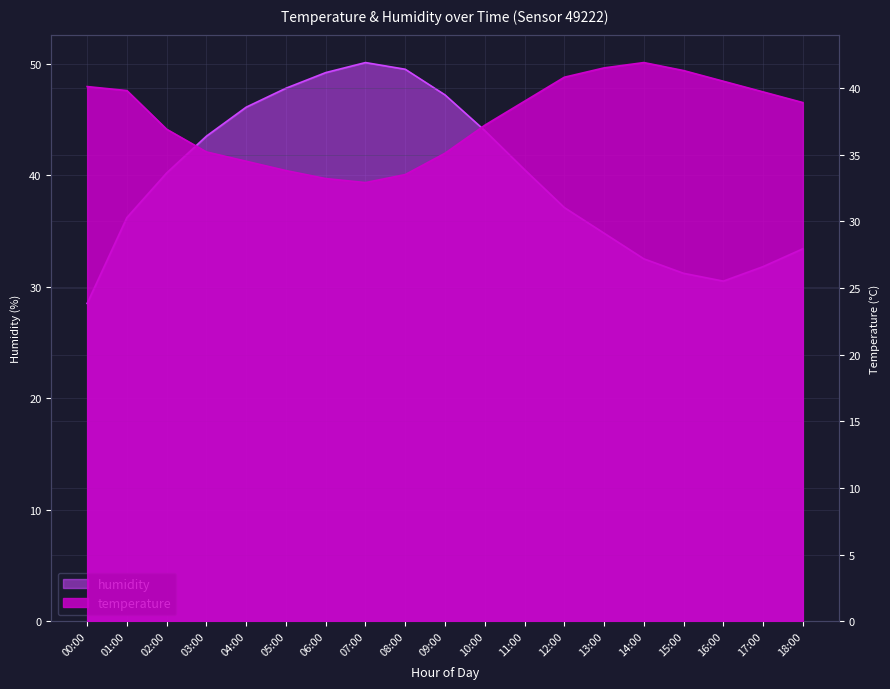

At 09:00, list the series in order from smallest to largest.

temperature, humidity